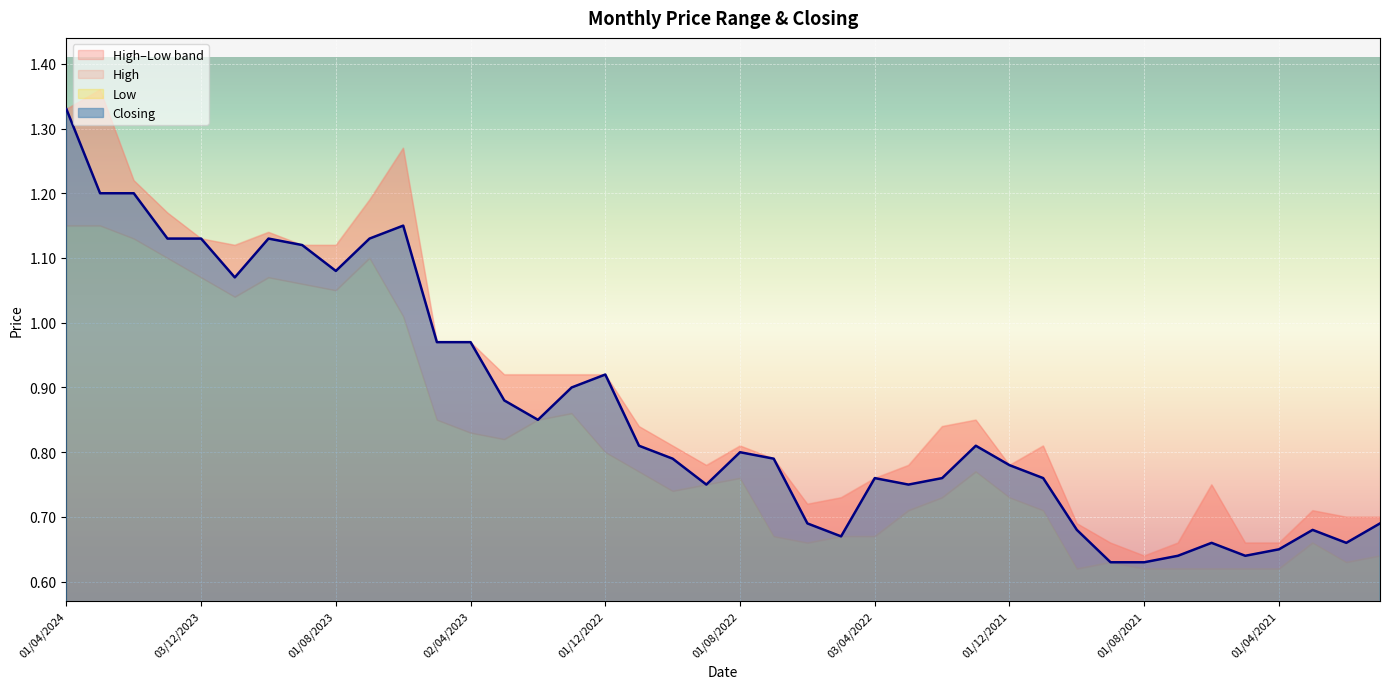

List the series in order of their peak value, lowest first.

Low, Closing, High